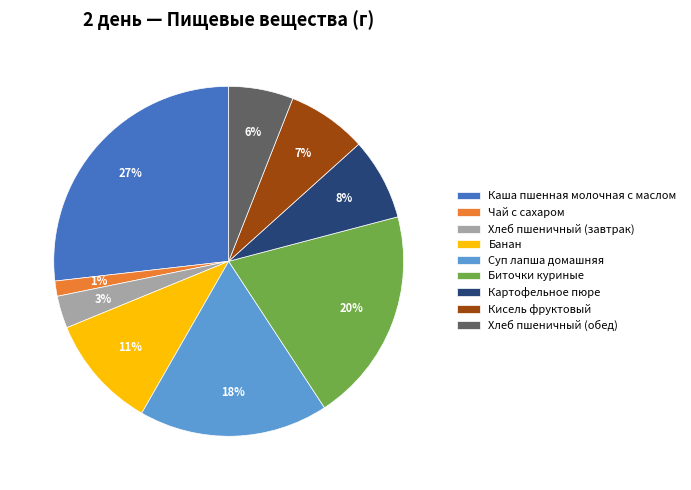

Does Хлеб пшеничный (завтрак) represent more than half of the total?

No